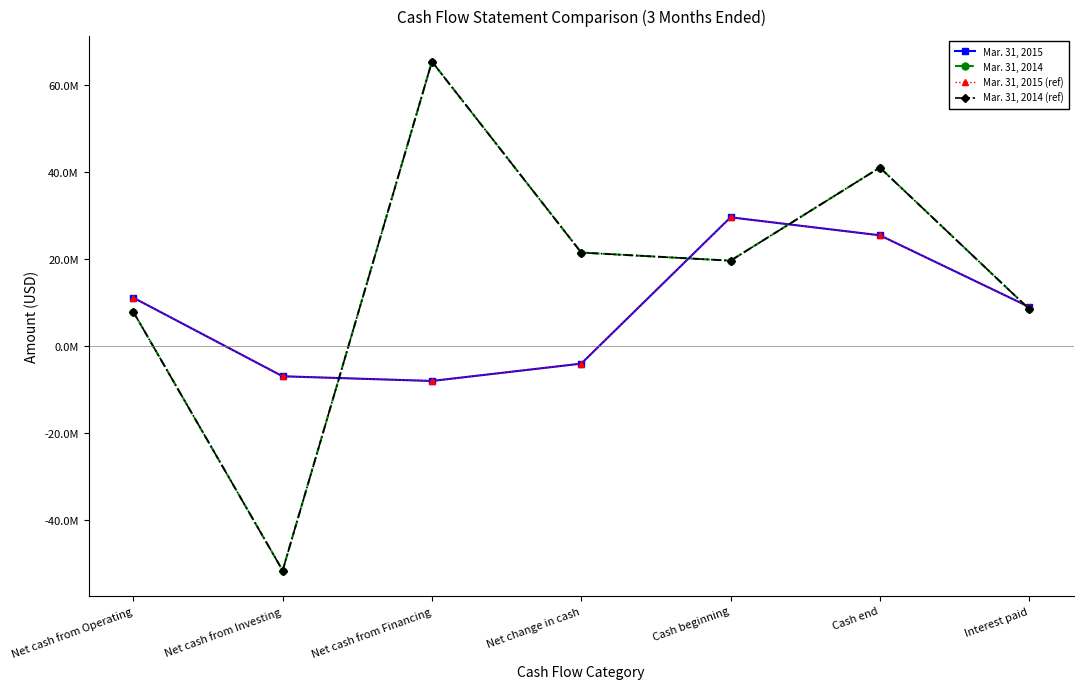

True or false: Mar. 31, 2015 (ref) has more than 0 interior local peaks.

True